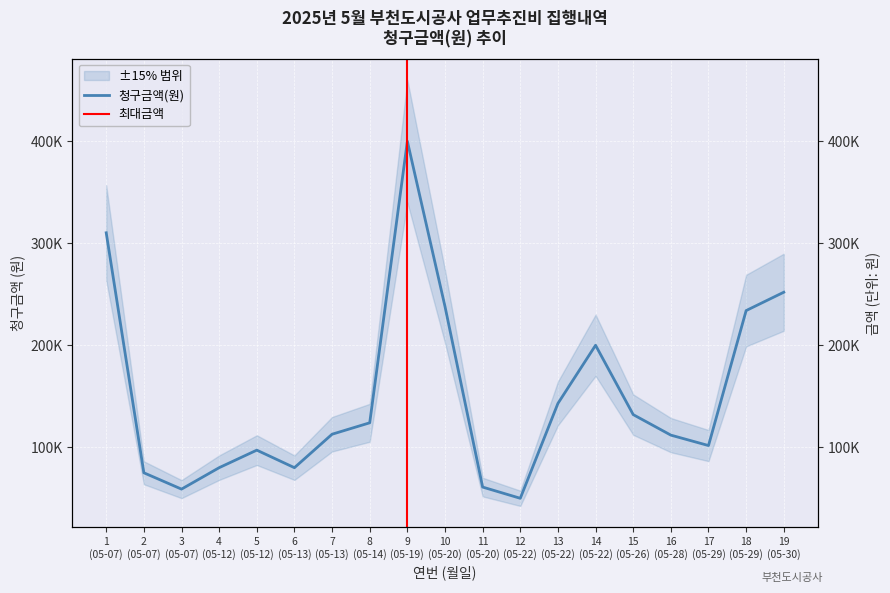

At which category does the data reach its first local valley?

3
(05-07)